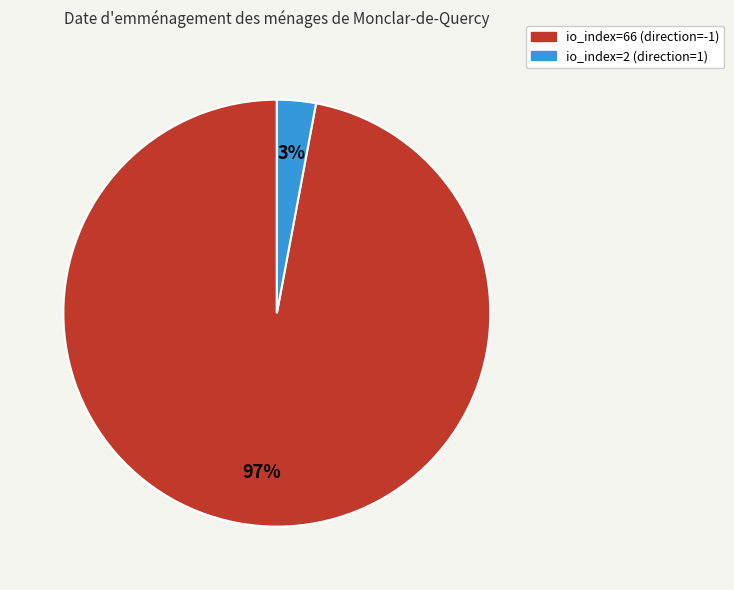

Which has a higher value, io_index=2 (direction=1) or io_index=66 (direction=-1)?

io_index=66 (direction=-1)